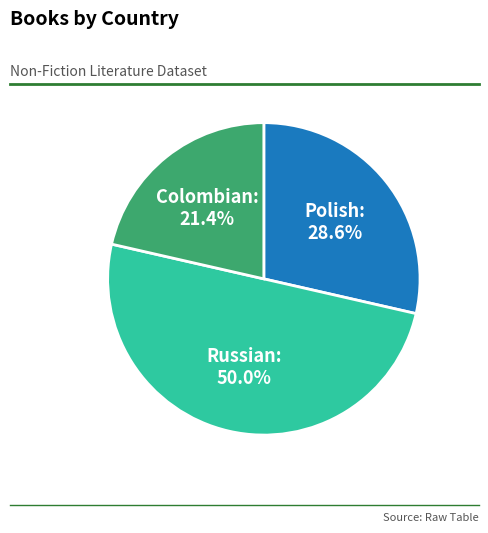

To the nearest percent, what is the average slice percentage?

33%